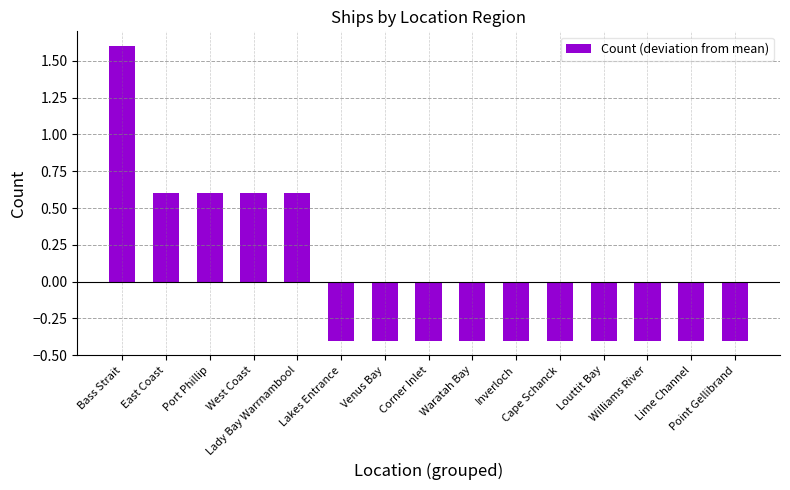

What is the minimum value shown in the chart?

-0.4